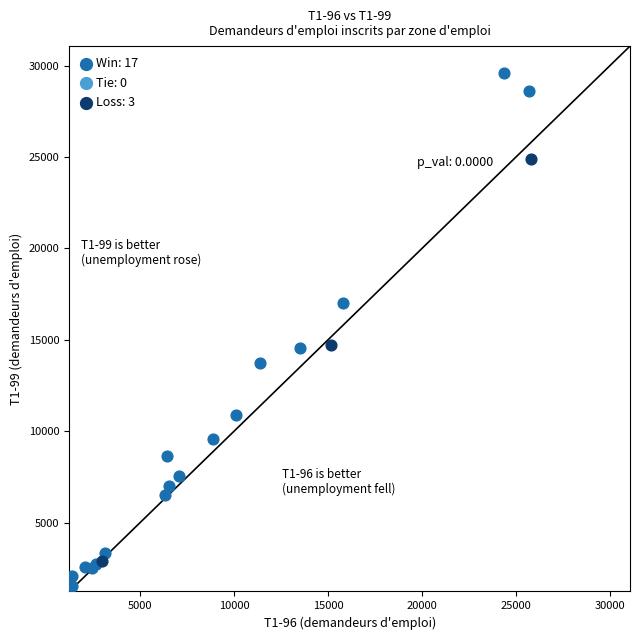

Which series reaches the minimum Y coordinate?

Win: 17